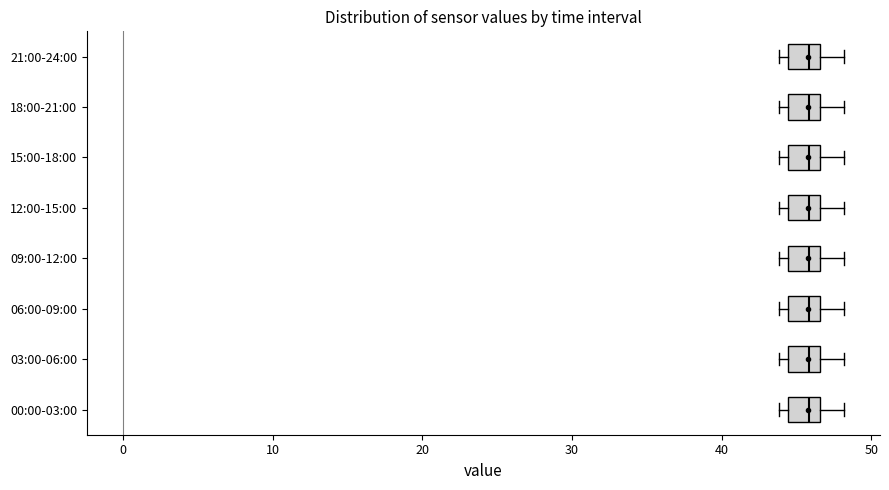

Where is the left edge of the box for 09:00-12:00 on the x-axis? The values are not printed on the chart, so give them approximately, as read against the axis.

44